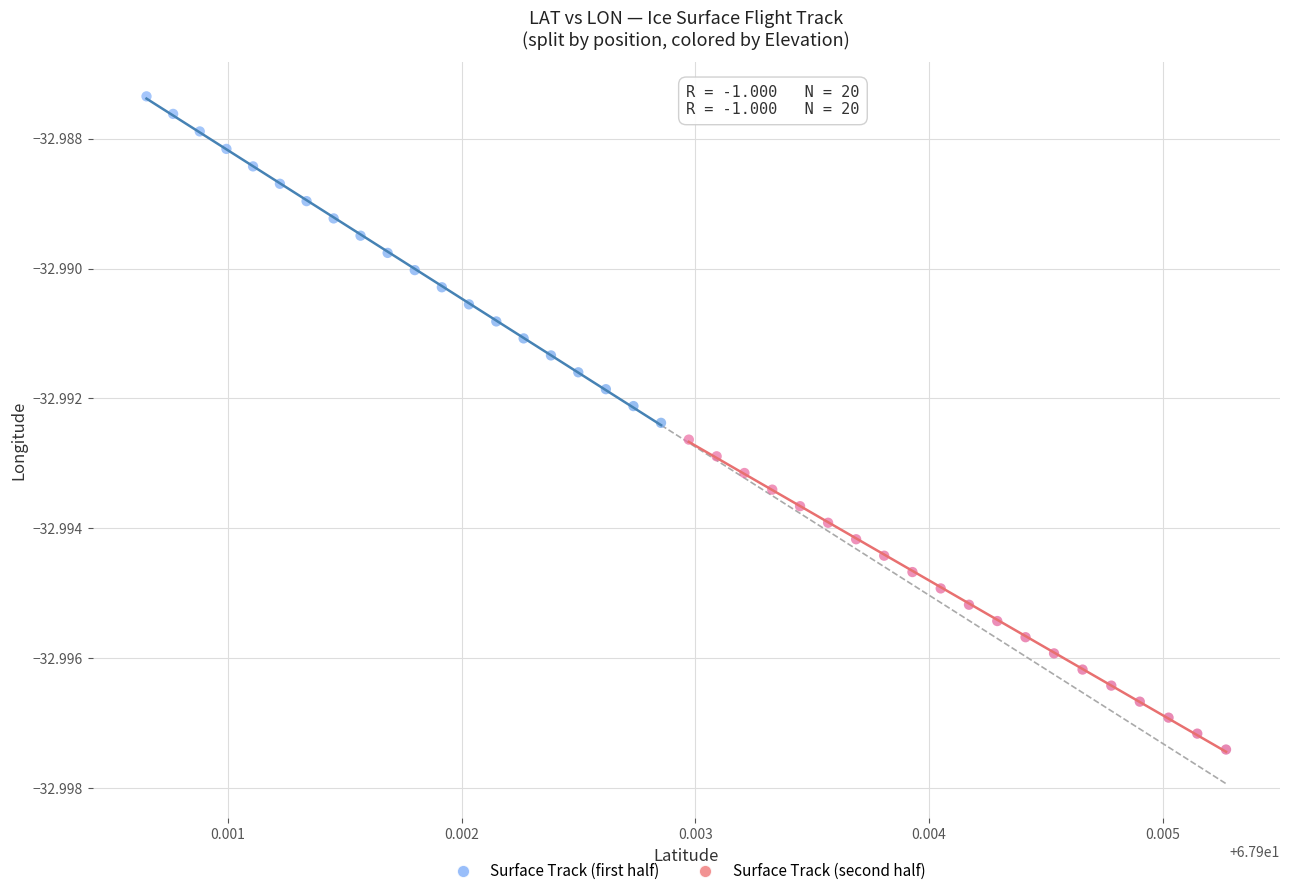

Which series contains the highest Y value?

Surface Track (first half)